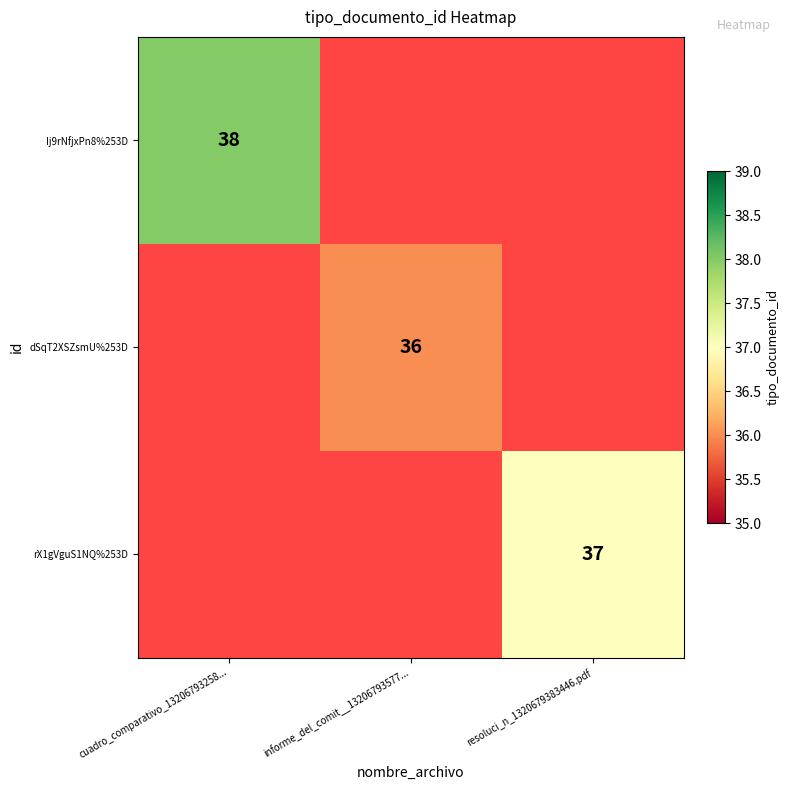

The rX1gVguS1NQ%253D series shows 37 at resoluci_n_1320679383446.pdf. True or false?

True